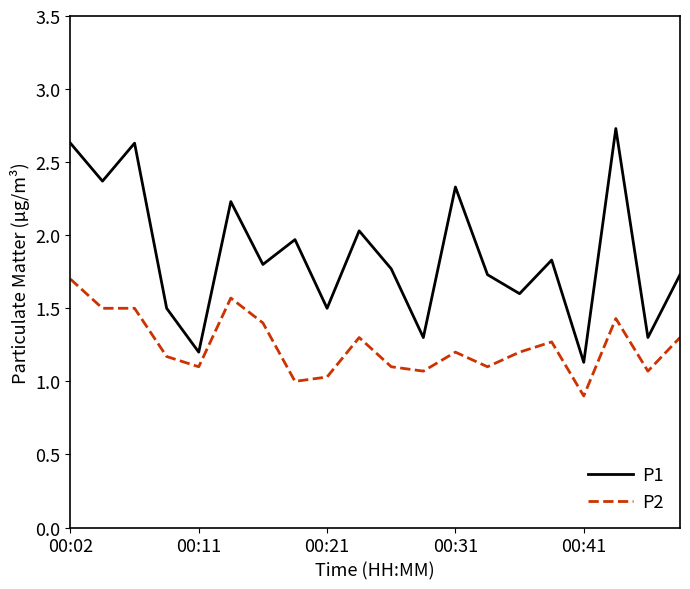

What is the maximum value shown in the chart?

2.7